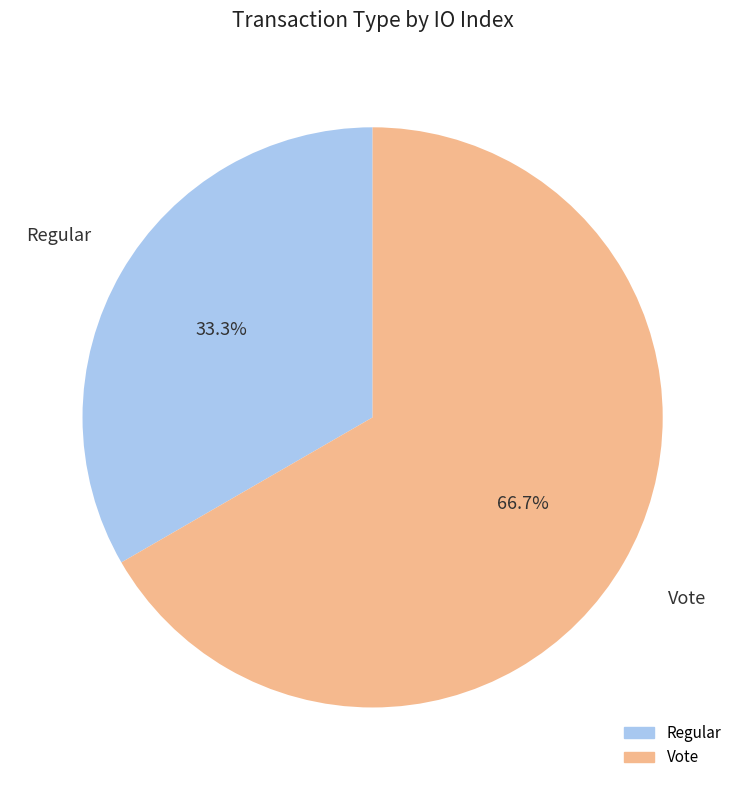

Between Regular and Vote, which is larger?

Vote